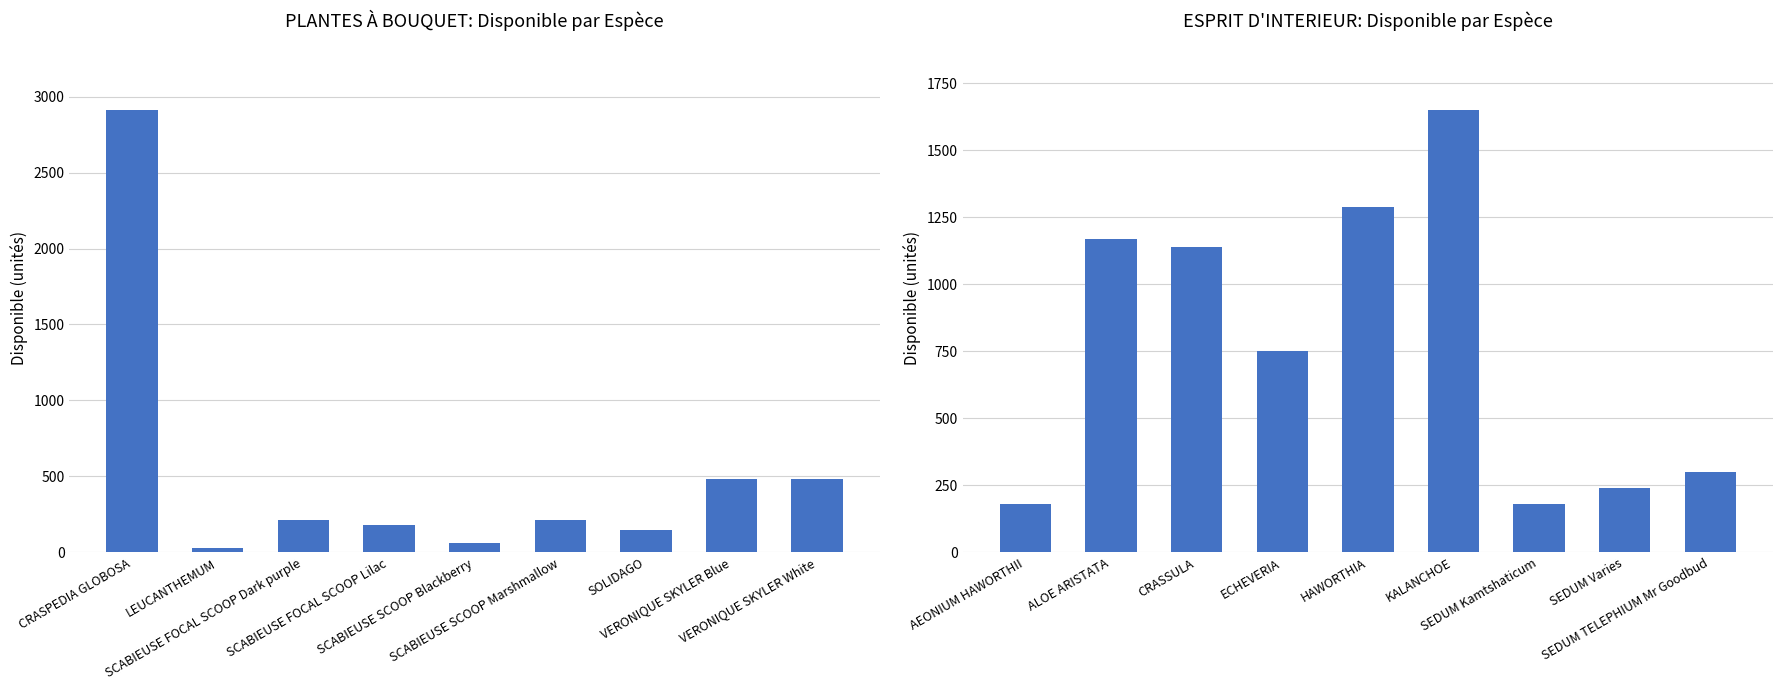

The value of ESPRIT D'INTERIEUR Les Succulentes at SEDUM Varies is 149. True or false?

False